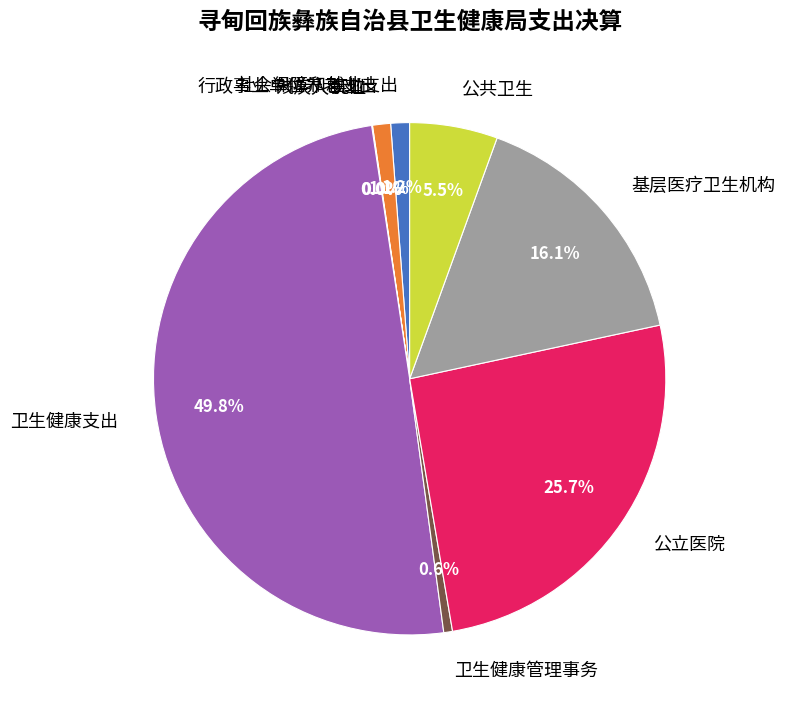

To the nearest percent, what is the average slice percentage?

11%